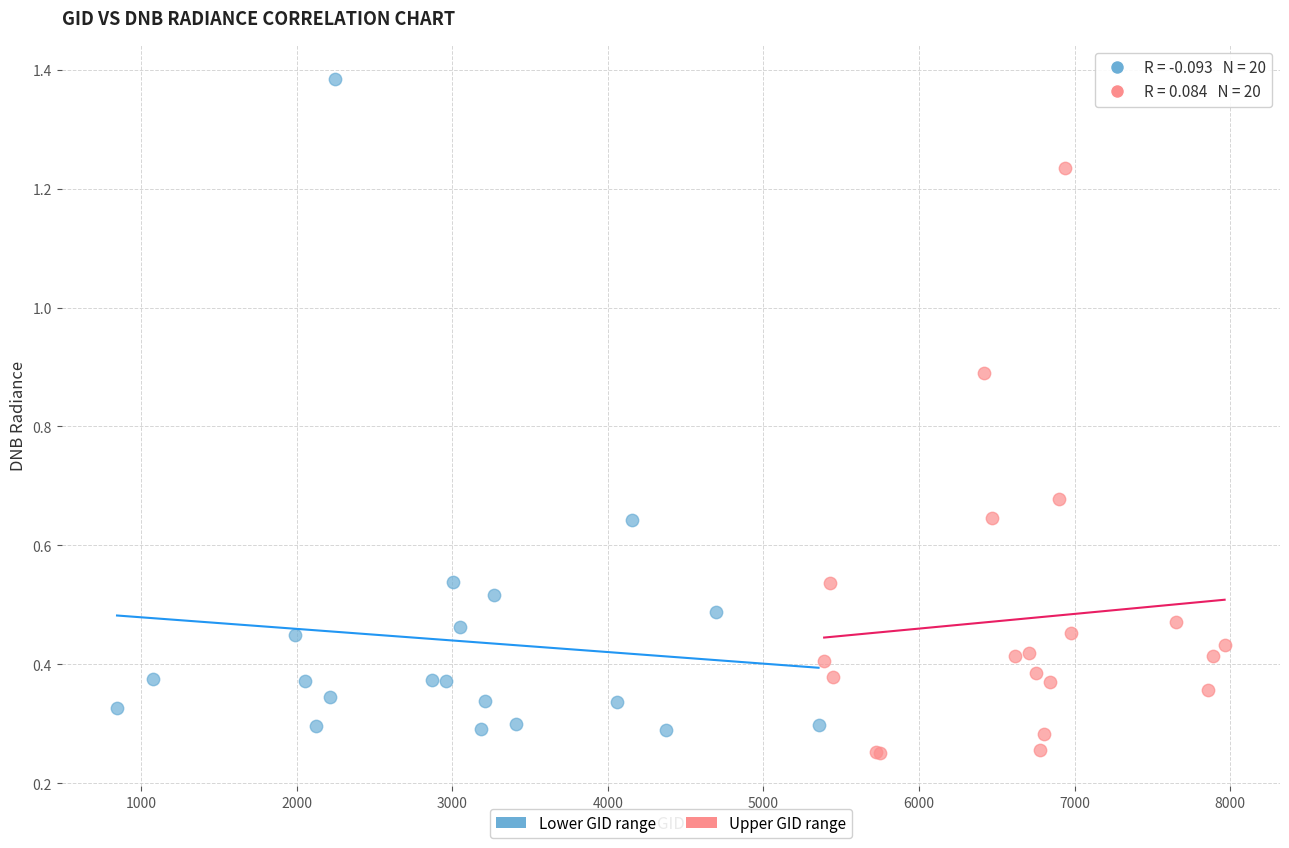

What are all the series names shown in the legend?

Lower GID range, Upper GID range